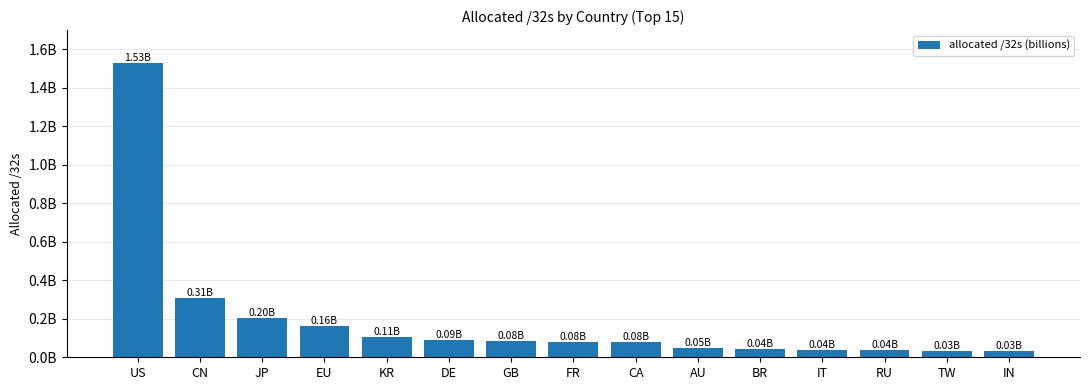

What is the approximate value at KR, to the nearest 50?

106916350